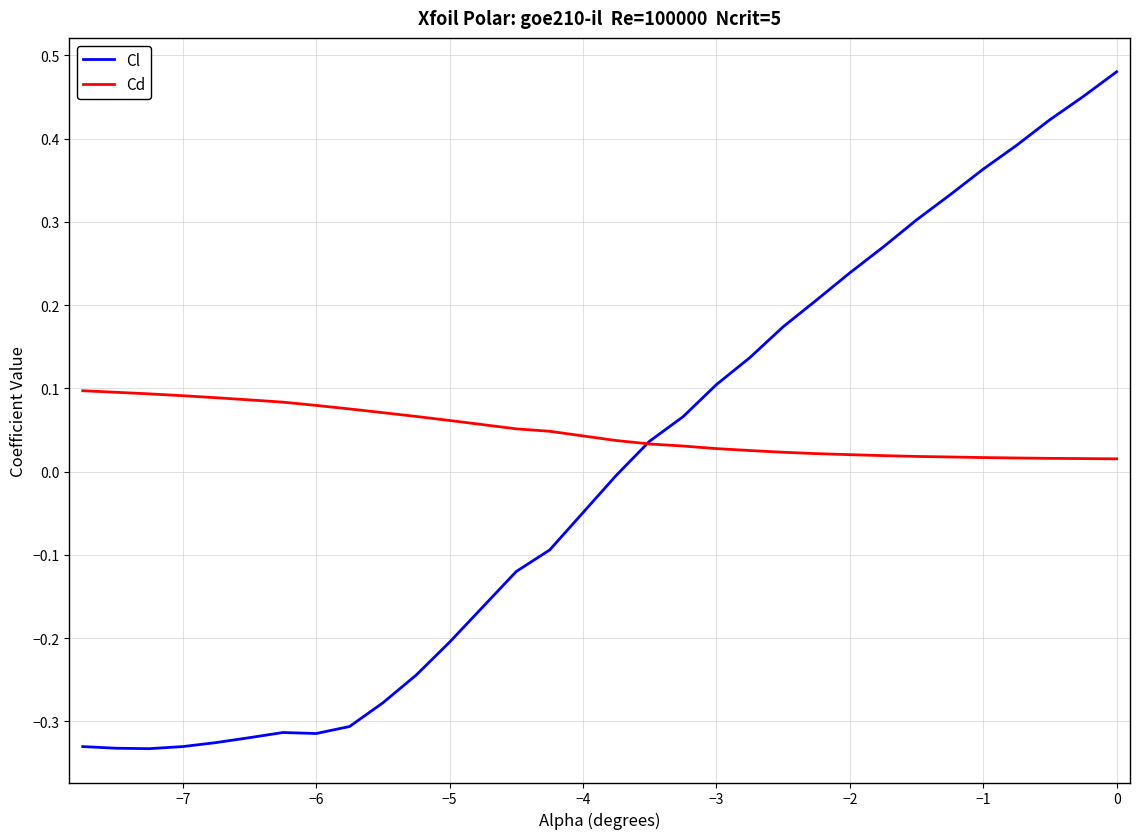

Rank the series by their maximum value, from lowest to highest.

Cd, Cl